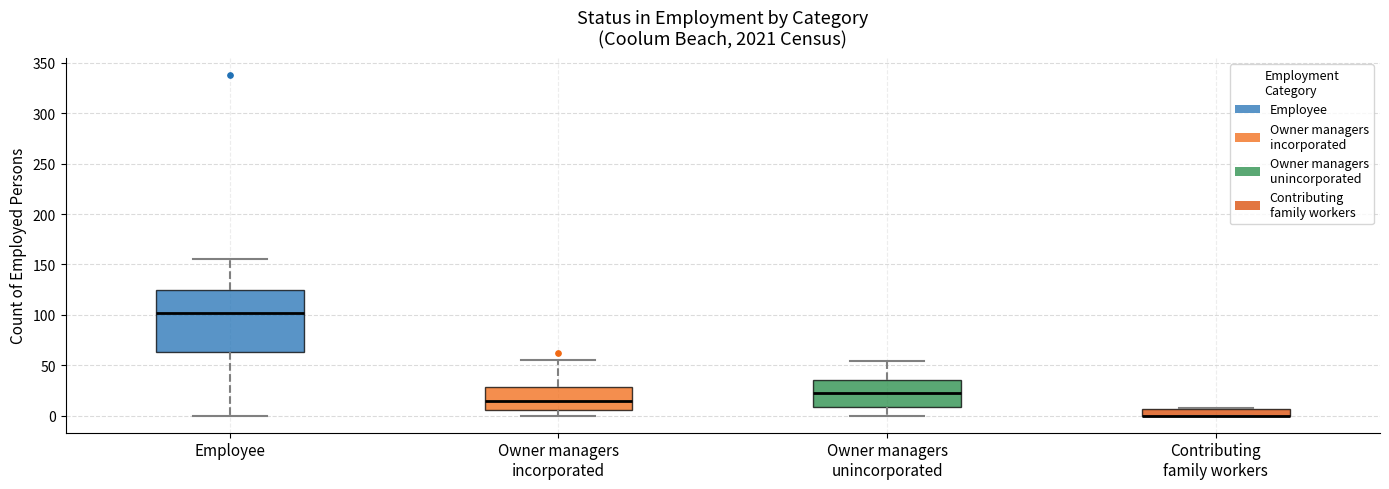

Comparing the boxes themselves (not the whiskers), which one is the tallest?

Employee